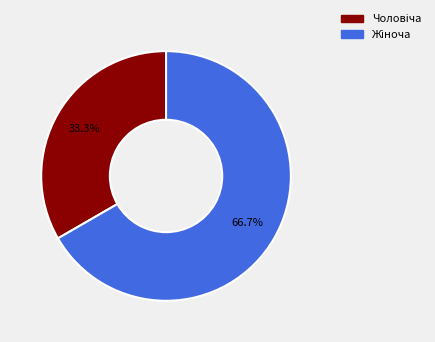

Is there a majority slice in this chart?

Yes